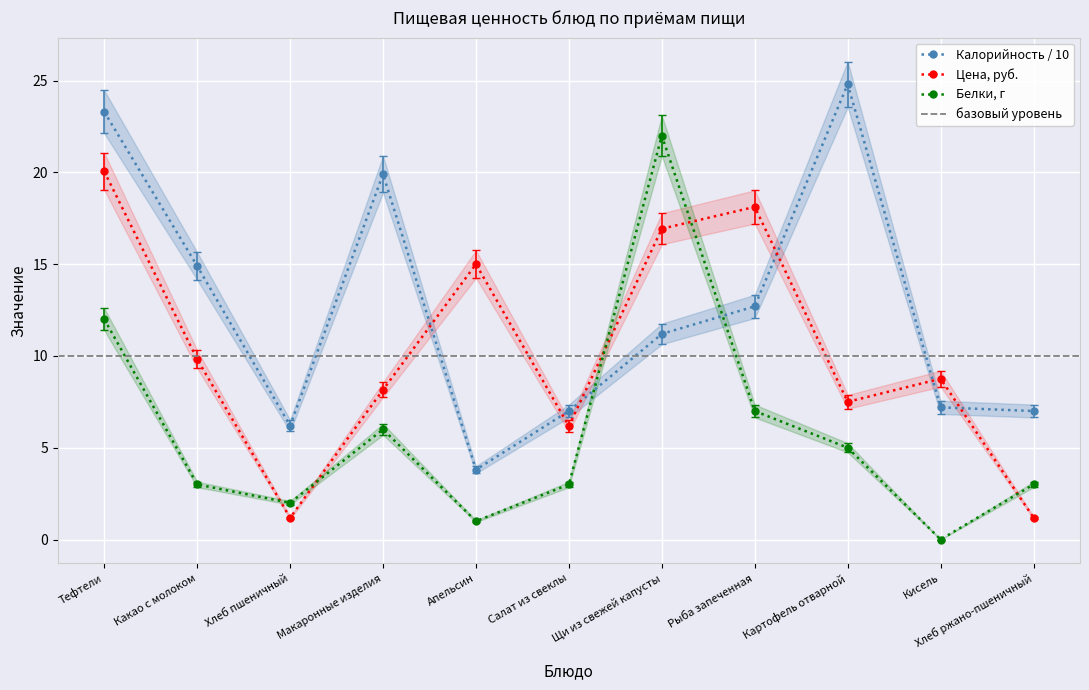

At Картофель отварной, list the series in order from largest to smallest.

Калорийность, Цена, Белки